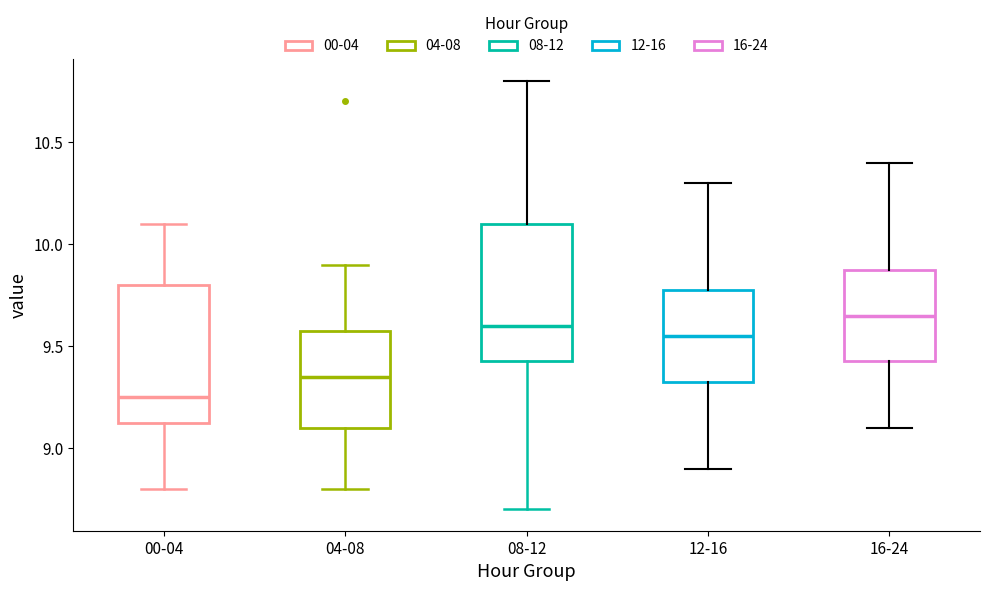

Reading left to right, read every box against the y-axis: the position of its median line, the range the box covers, and the ends of its whiskers. The values are not printed on the chart, so give them approximately, as read against the axis.

00-04: median 9.25, box 9.15 to 9.80, whiskers 8.80 to 10.10
04-08: median 9.35, box 9.10 to 9.60, whiskers 8.80 to 9.90
08-12: median 9.60, box 9.45 to 10.10, whiskers 8.70 to 10.80
12-16: median 9.55, box 9.35 to 9.80, whiskers 8.90 to 10.30
16-24: median 9.65, box 9.45 to 9.90, whiskers 9.10 to 10.40